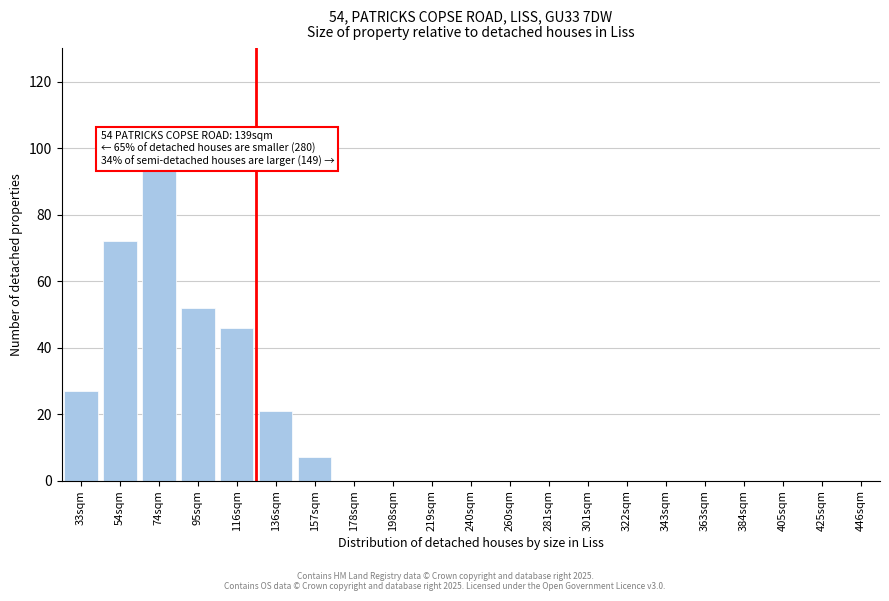

Reading right to left, list all the values displayed in this chart.

425sqm=0	405sqm=0	384sqm=0	363sqm=0	343sqm=0	322sqm=0	301sqm=0	281sqm=0	260sqm=0	240sqm=0	219sqm=0	198sqm=0	178sqm=0	157sqm=7	136sqm=21	116sqm=46	95sqm=52	74sqm=93	54sqm=72	33sqm=27